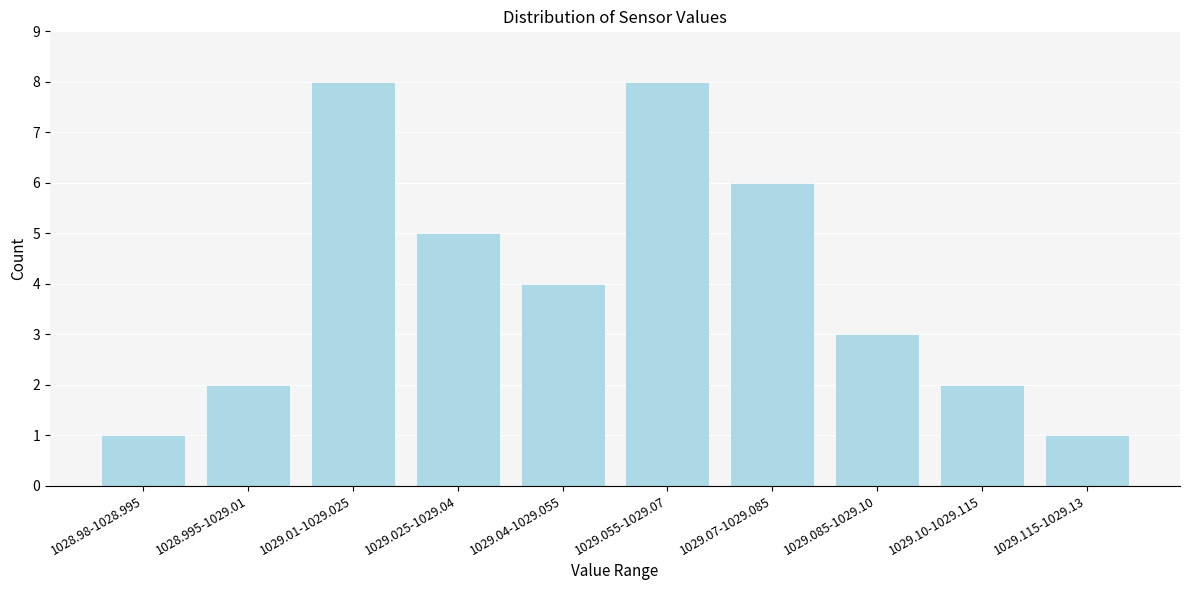

Reading right to left, transcribe all the data shown in this chart.

1	2	3	6	8	4	5	8	2	1